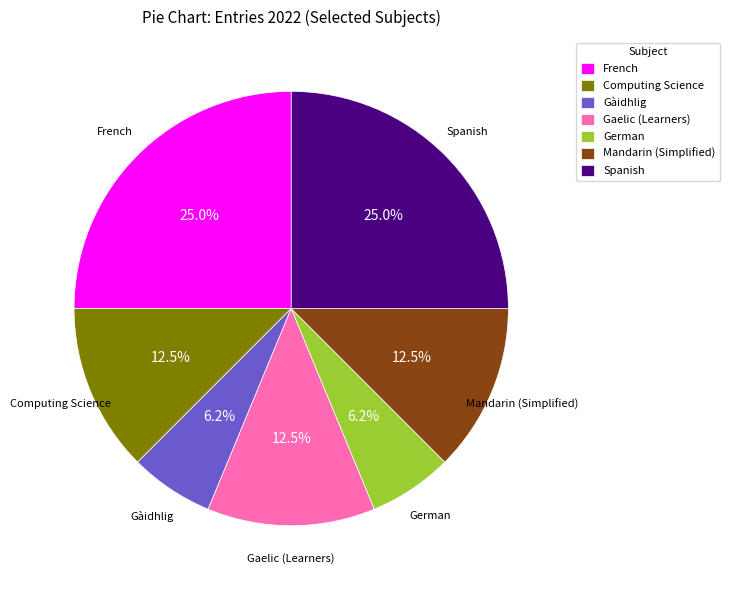

The Mandarin (Simplified) slice represents 24% of the pie. True or false?

False